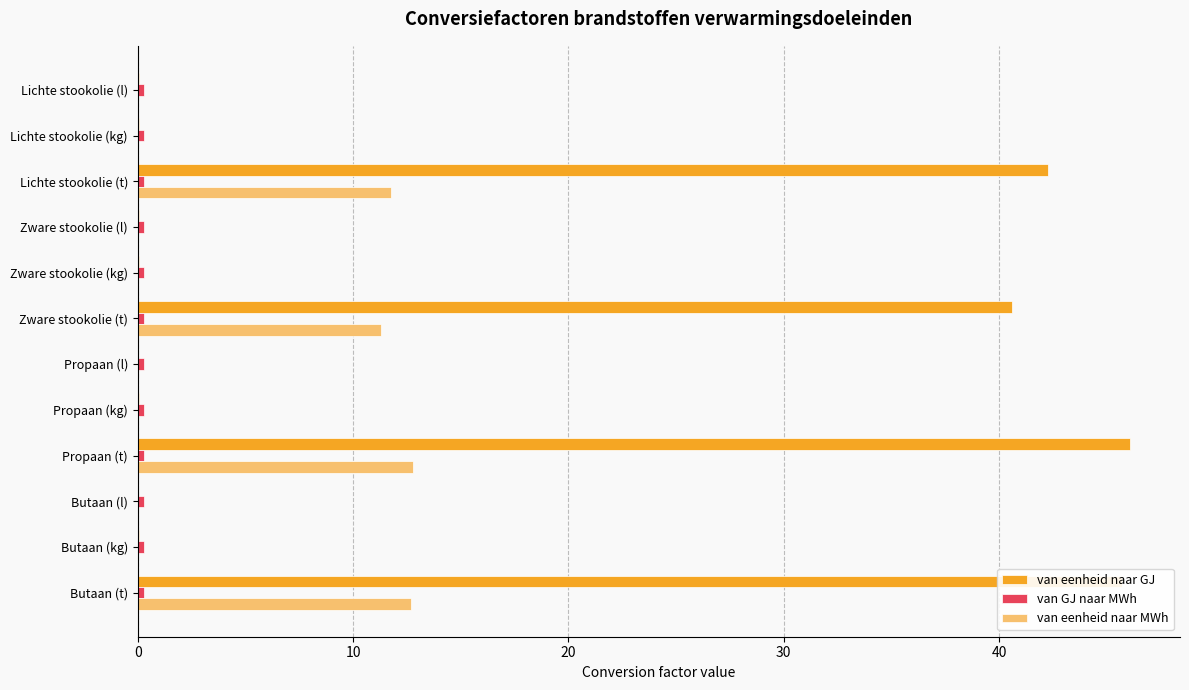

Where is van eenheid naar MWh nearest to the value 6?

Zware stookolie (t)